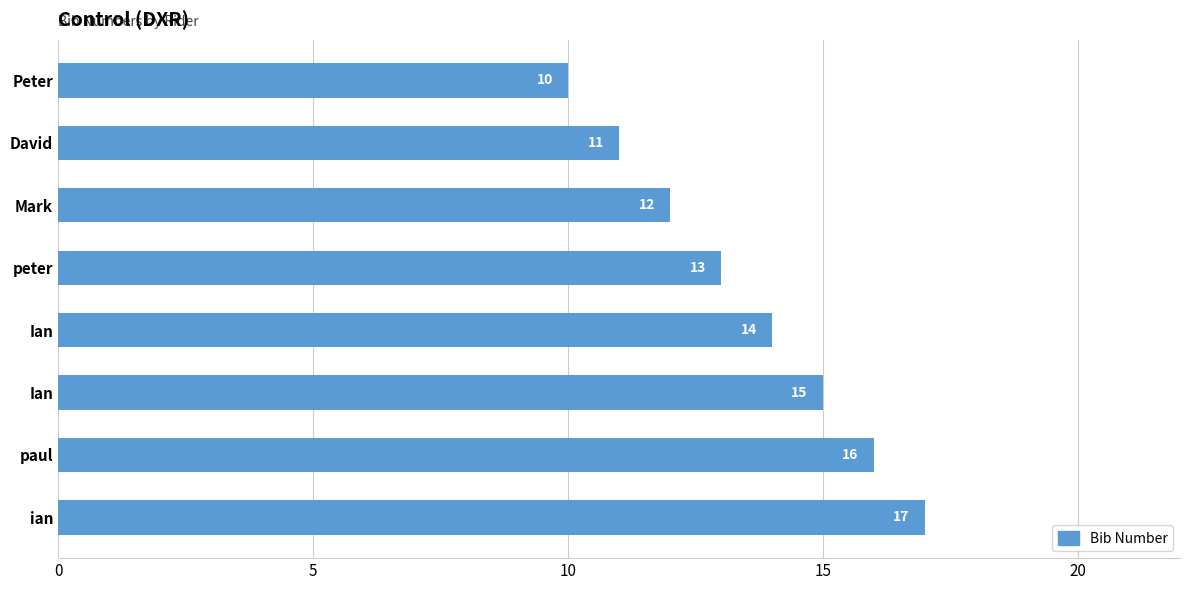

How many series are shown in this chart?

1